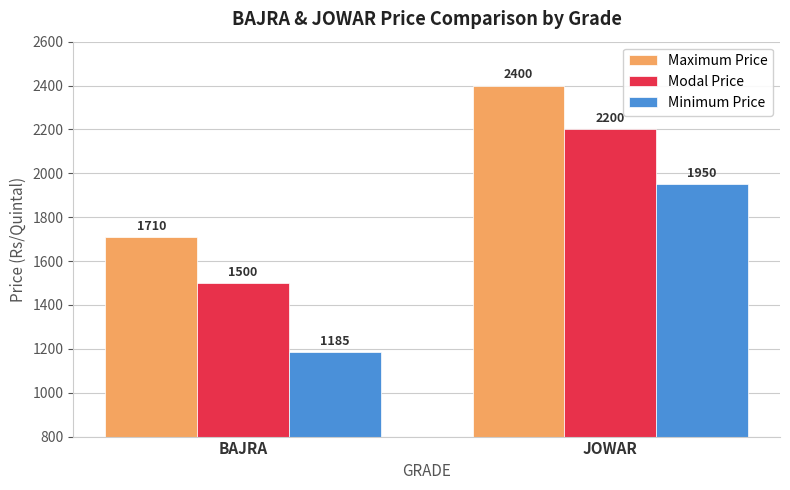

What is the difference between the Minimum Price values at JOWAR and BAJRA?

765